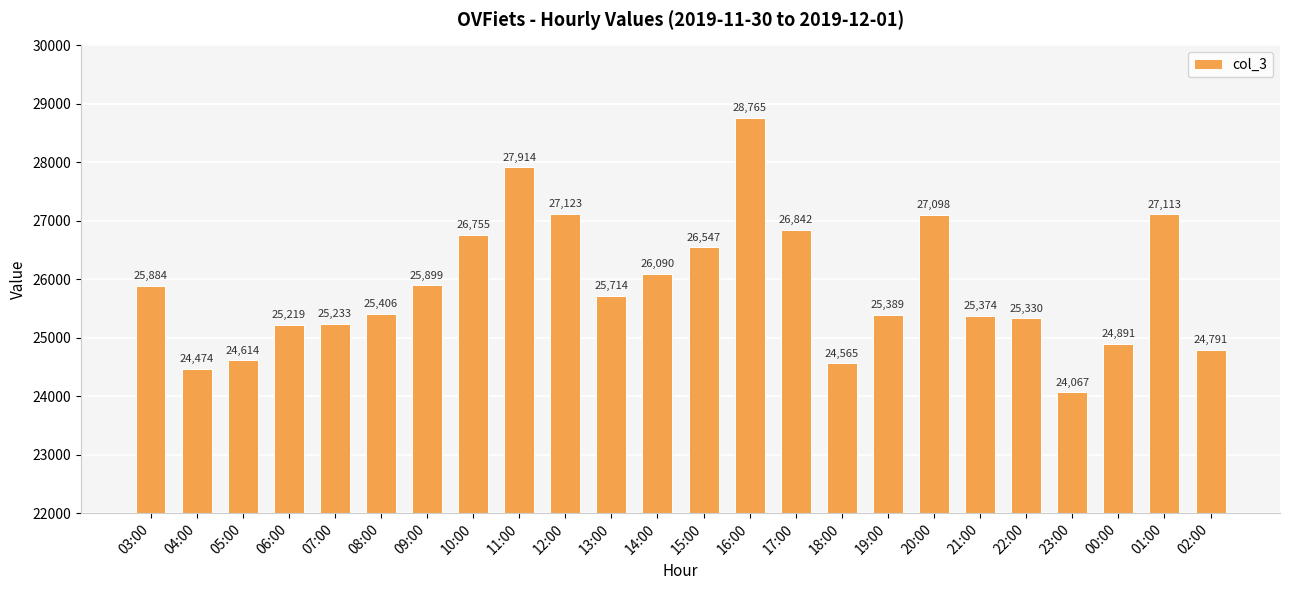

What is the change in value from 06:00 to 16:00?

+3546